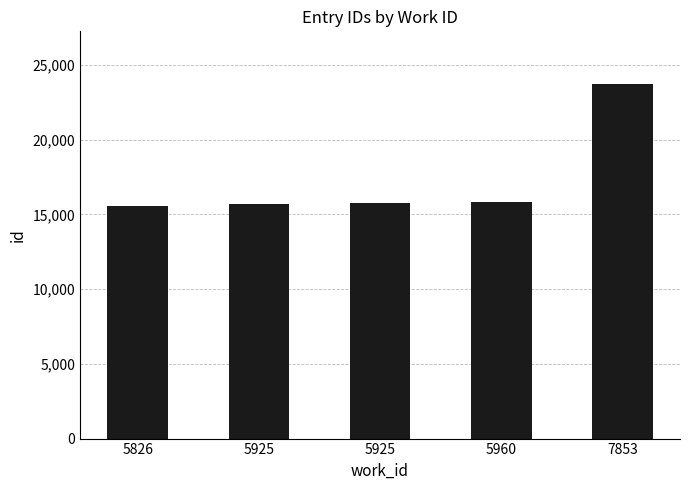

True or false: the data shows 15731 at 5925.

True